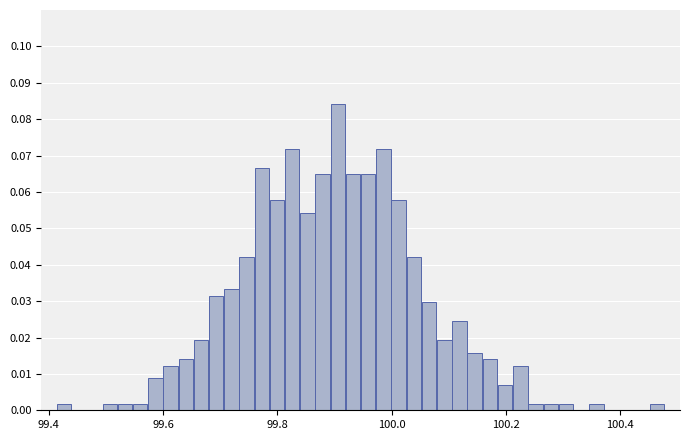

Around what value on the x-axis is the tallest bar? Give the approximate position of its centre, as read against the axis.

99.90